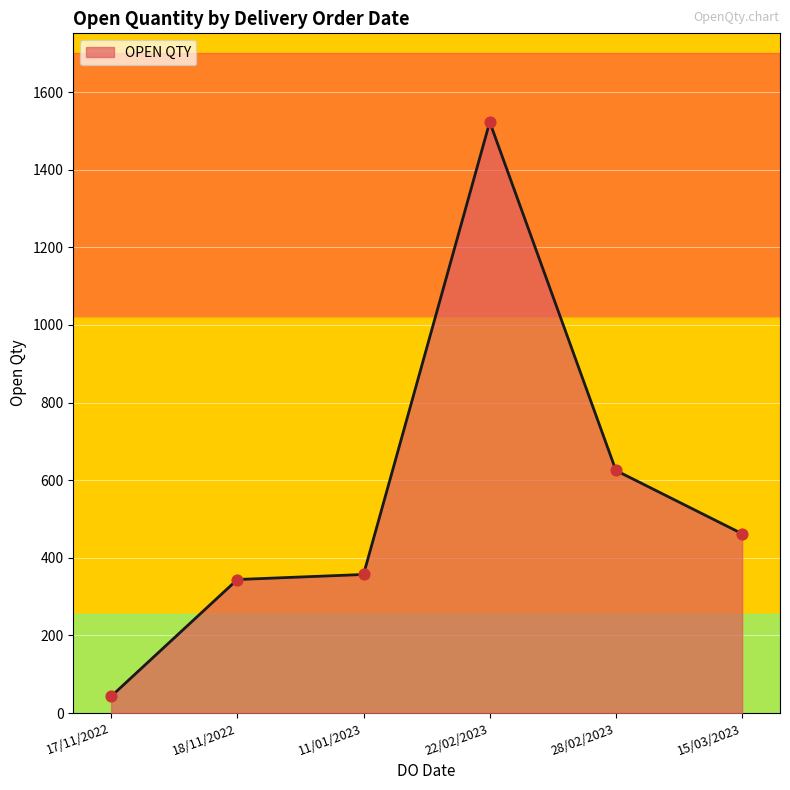

Which has a higher value, 18/11/2022 or 28/02/2023?

28/02/2023